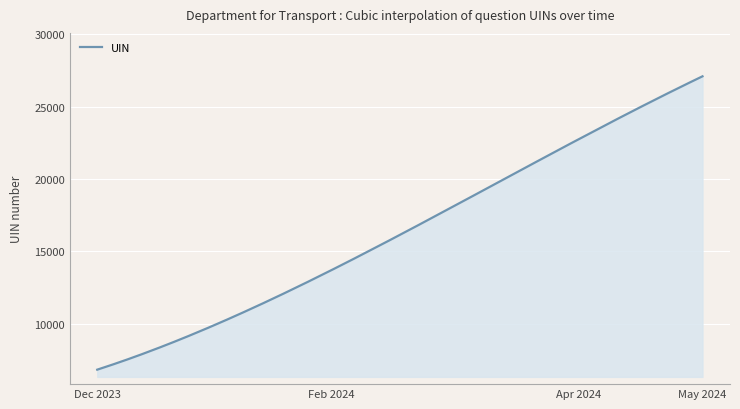

How many distinct data groups are displayed?

1